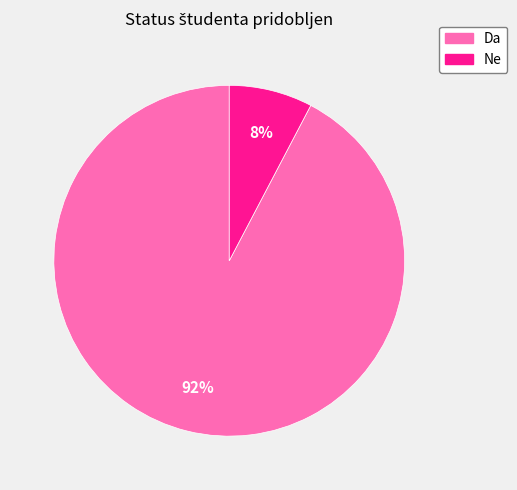

Between Da and Ne, which is larger?

Da